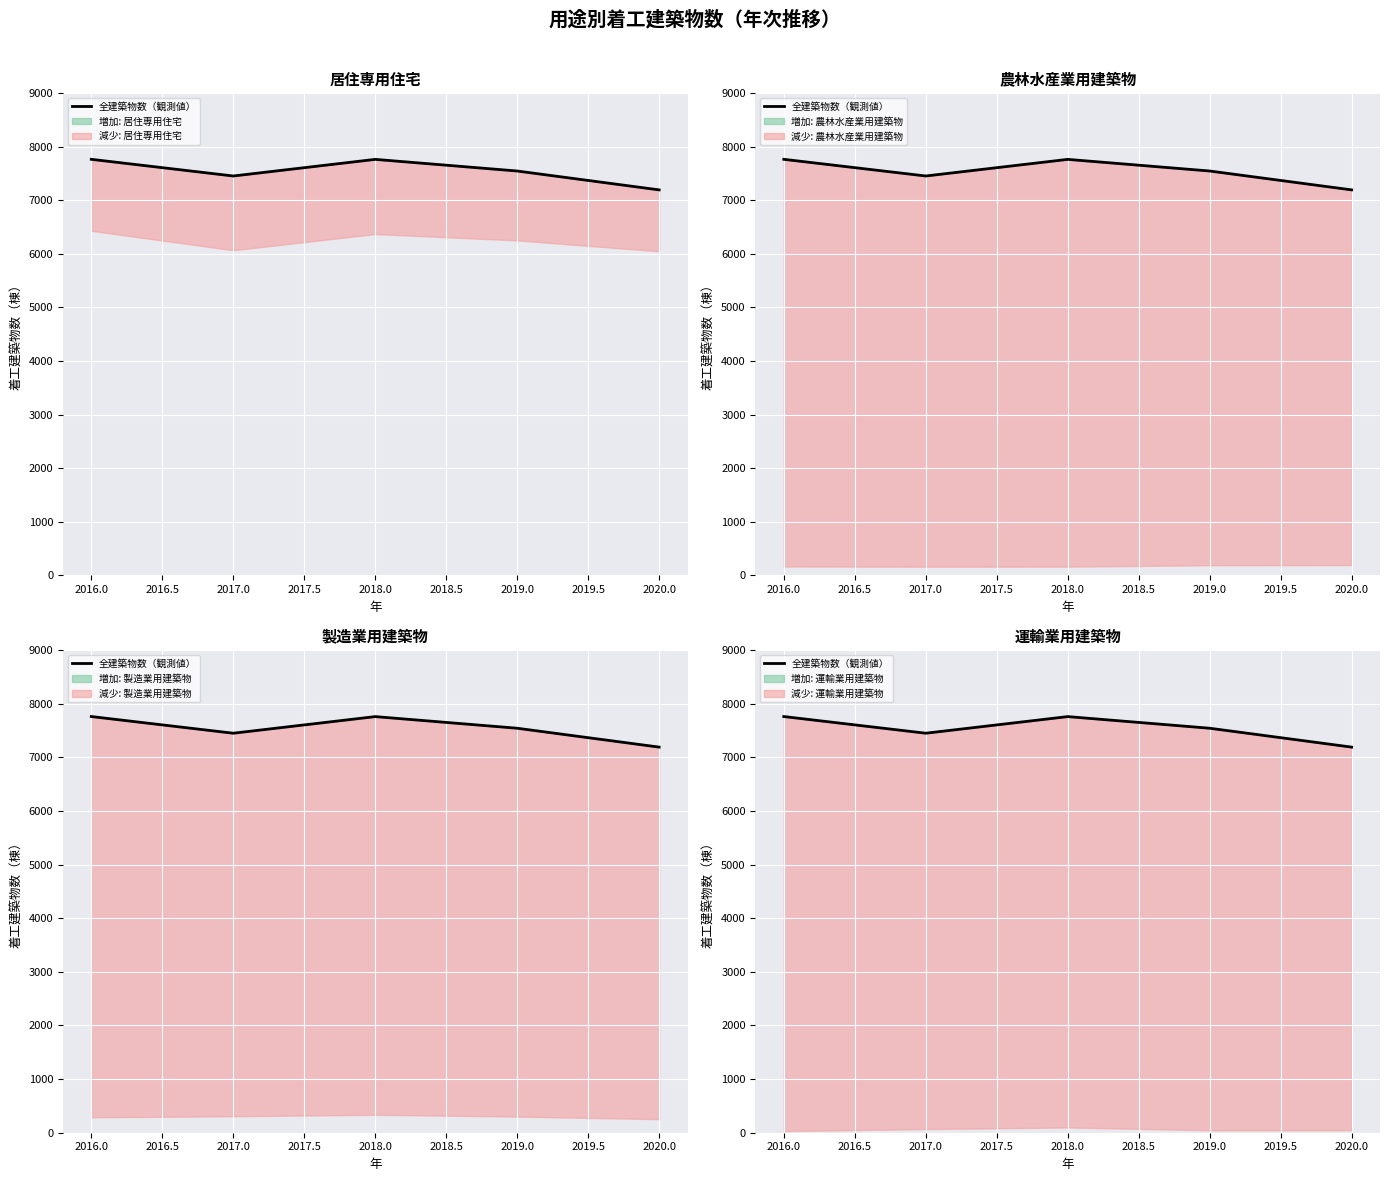

What value does the data have at 2016.0, to the nearest 10?

7760